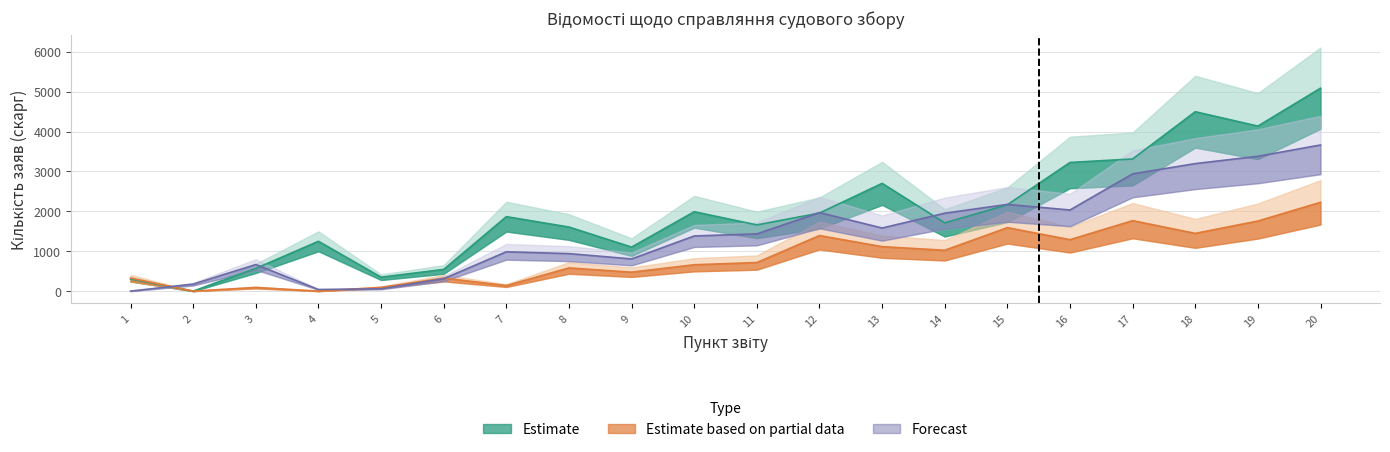

True or false: Звільнено (к-сть) and Присуджено (к-сть) cross at least once.

False